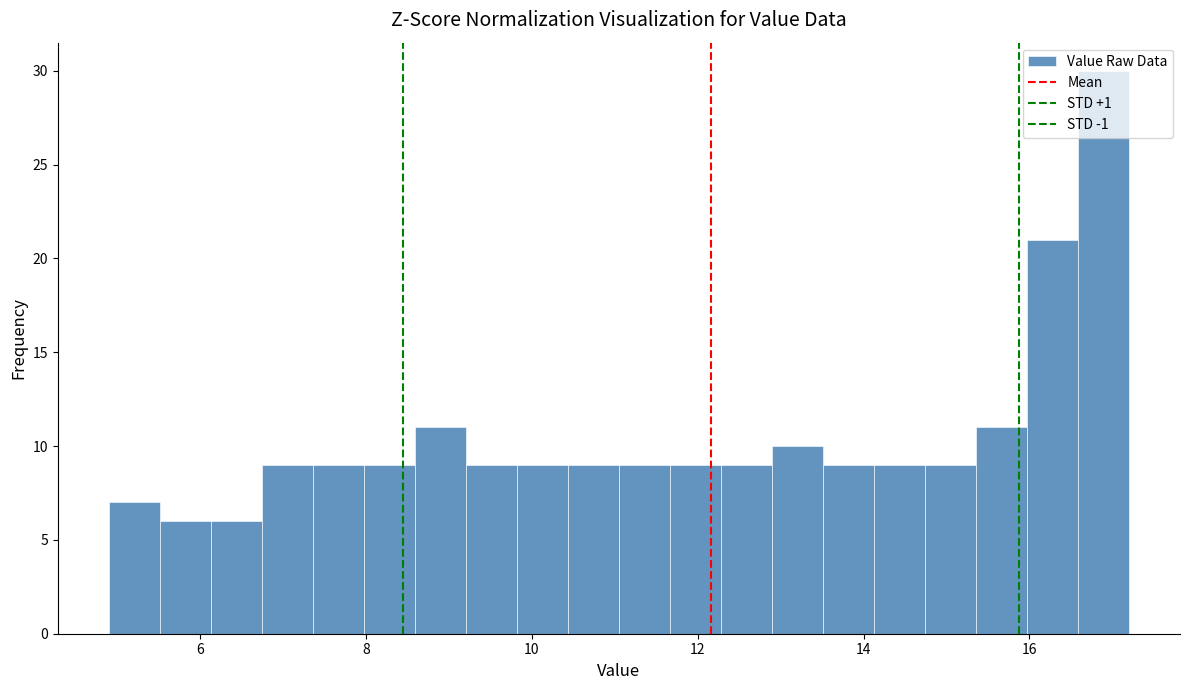

Around what value on the x-axis is the tallest bar? Give the approximate position of its centre, as read against the axis.

16.8